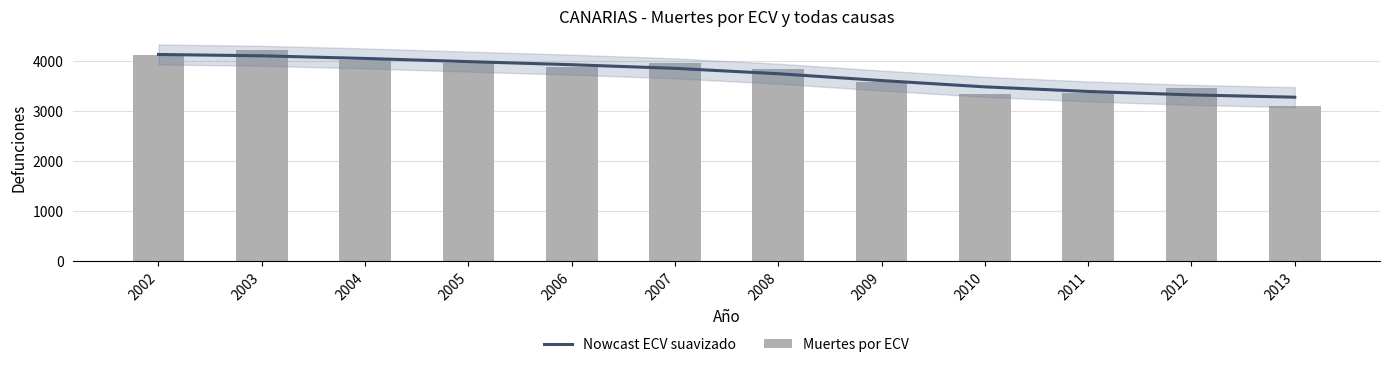

Where does the Nowcast ECV suavizado series first go above 3856?

2002